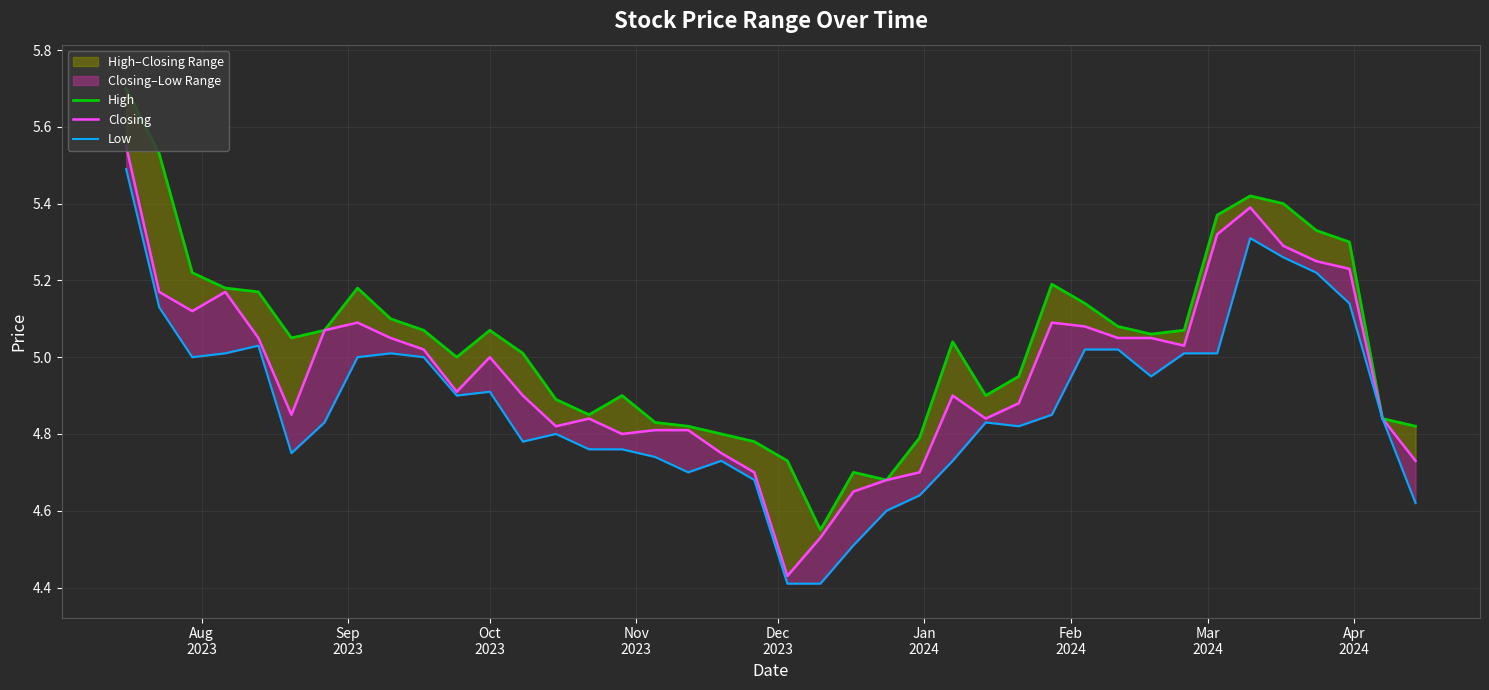

What is the sum of all Low values?

195.2